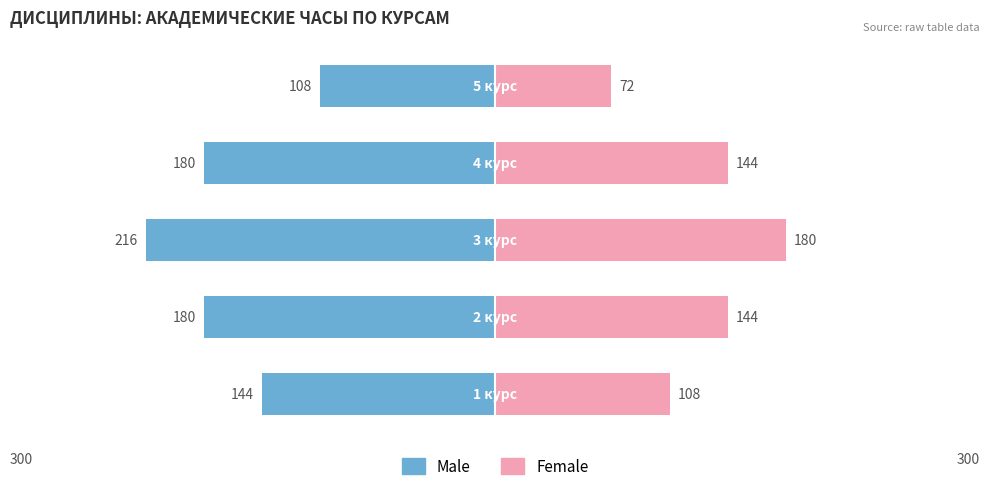

Reading left to right, what are all the values shown in this chart?

Male: 0=-144	1=-180	2=-216	3=-180	4=-108
Female: 0=108	1=144	2=180	3=144	4=72